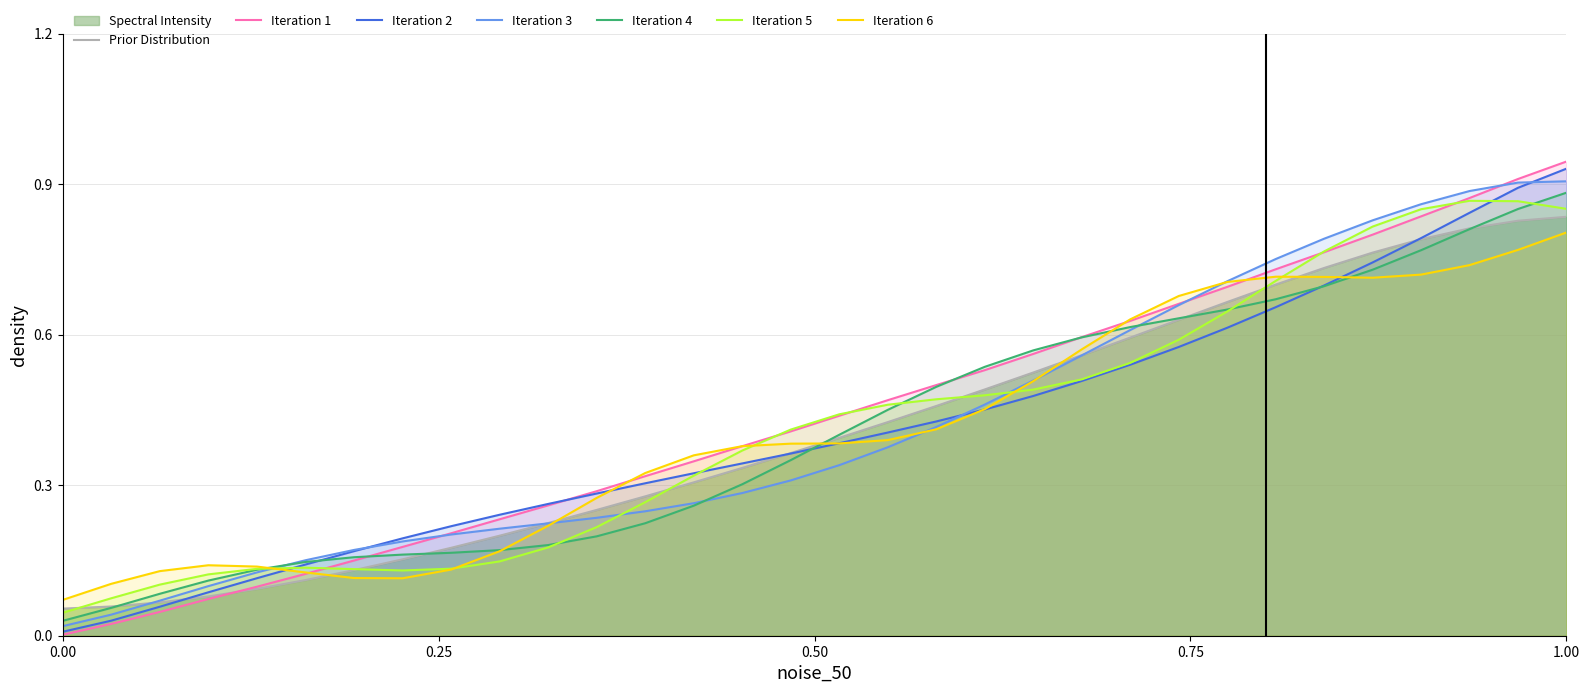

What is the sum of all values?

14.1